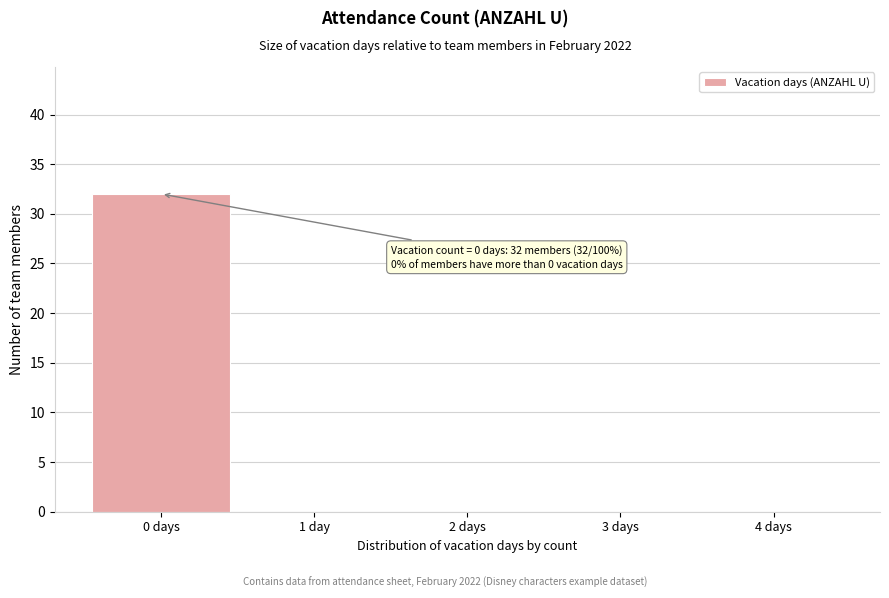

Reading right to left, transcribe all the data shown in this chart.

4 days=0	3 days=0	2 days=0	1 day=0	0 days=32